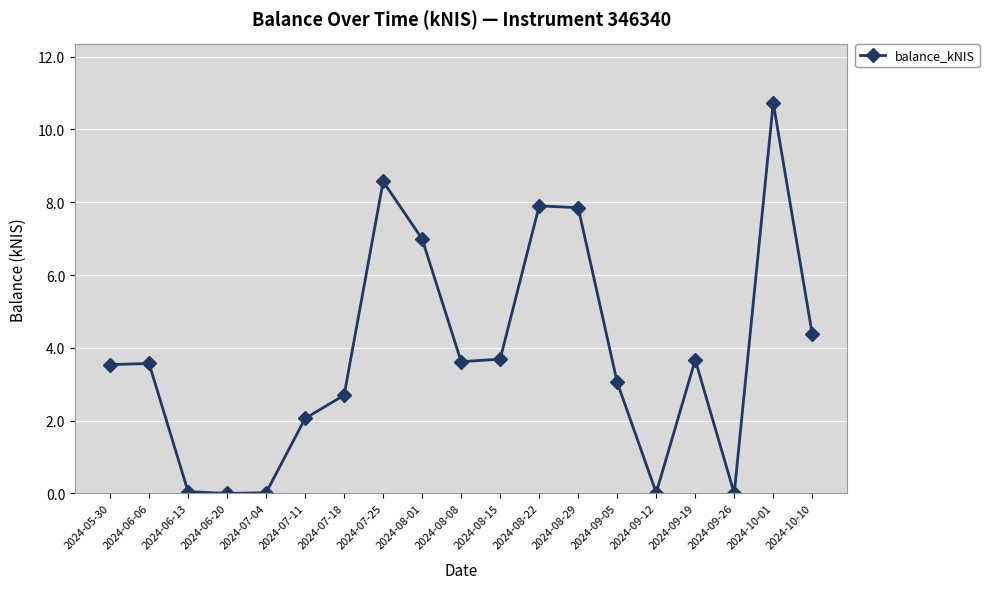

Which category has the highest value across all series?

2024-10-01